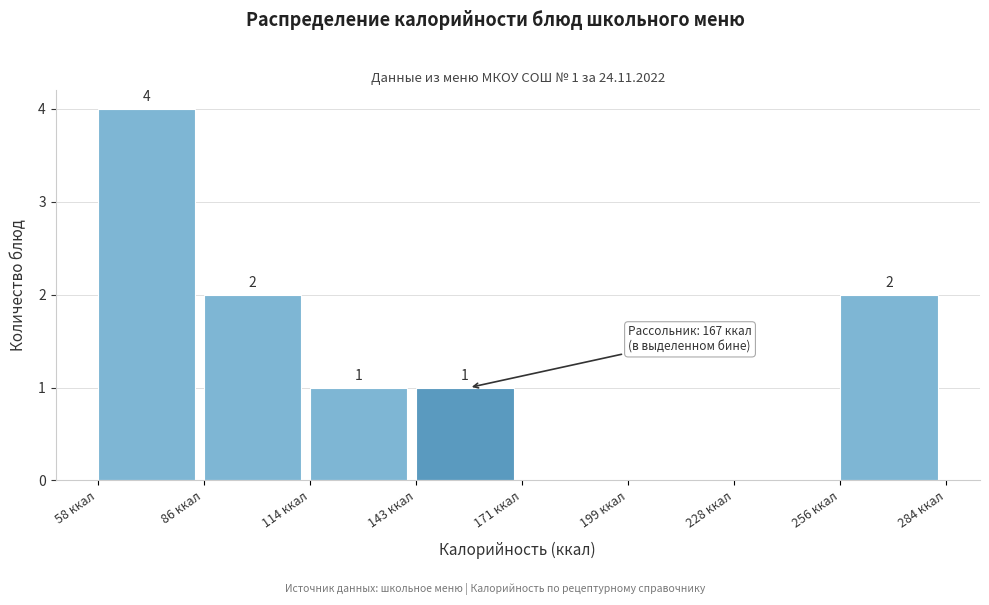

Over which range of the x-axis is the bar tallest?

60 to 85